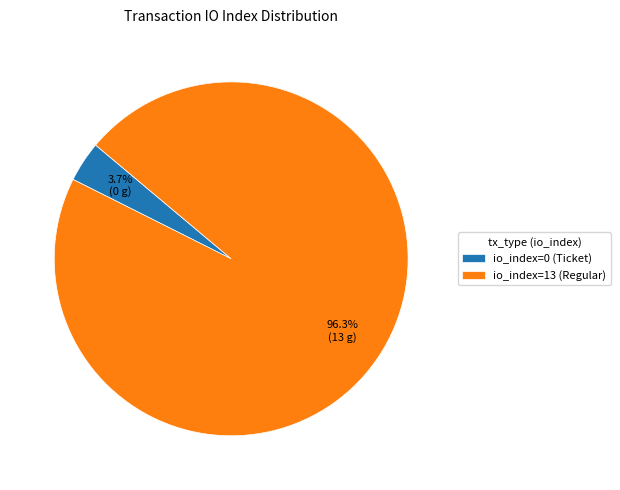

Which category has the biggest portion of the pie?

io_index=13 (Regular)